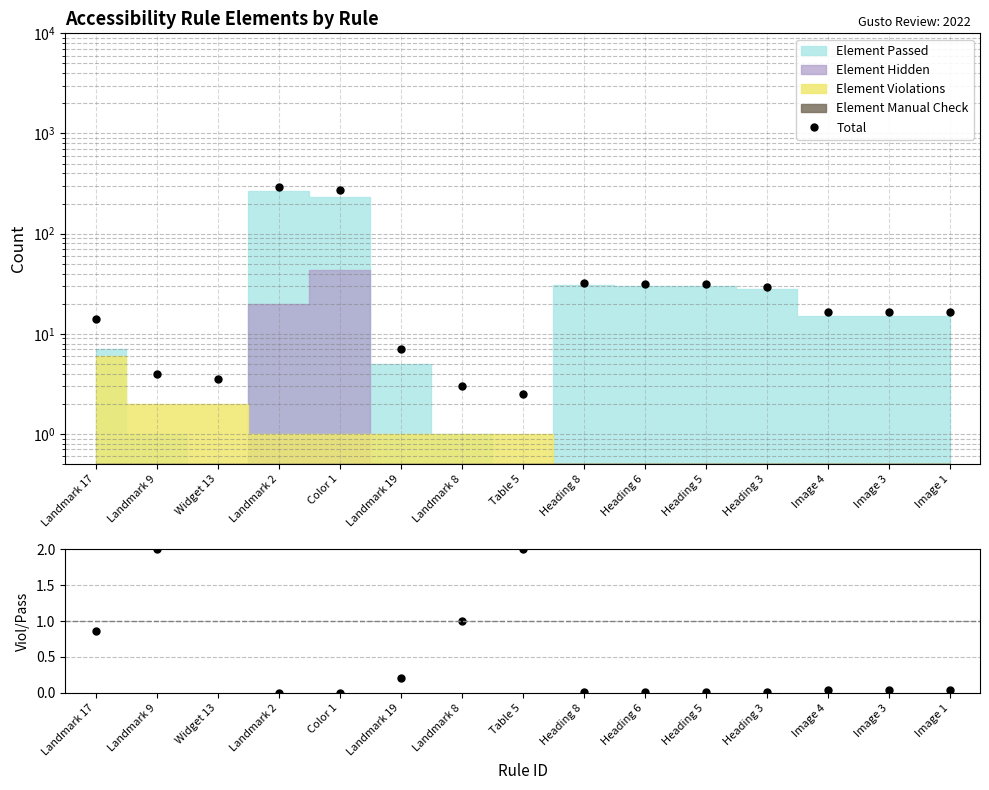

What position from the right is Landmark 9?

14